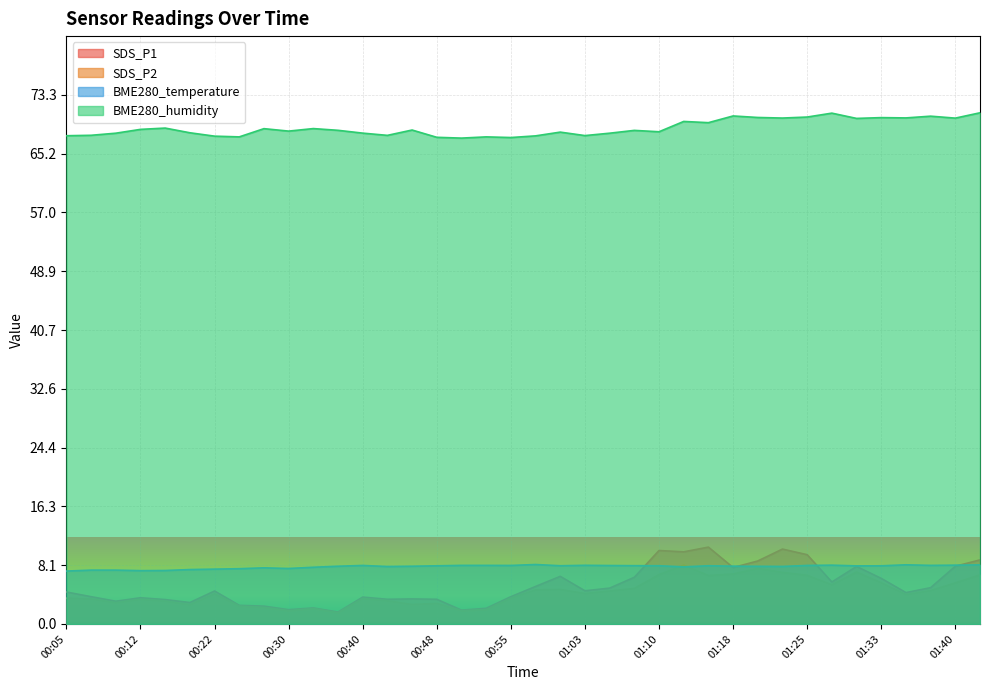

Which series changed the most between 00:22 and 00:50?

SDS_P1